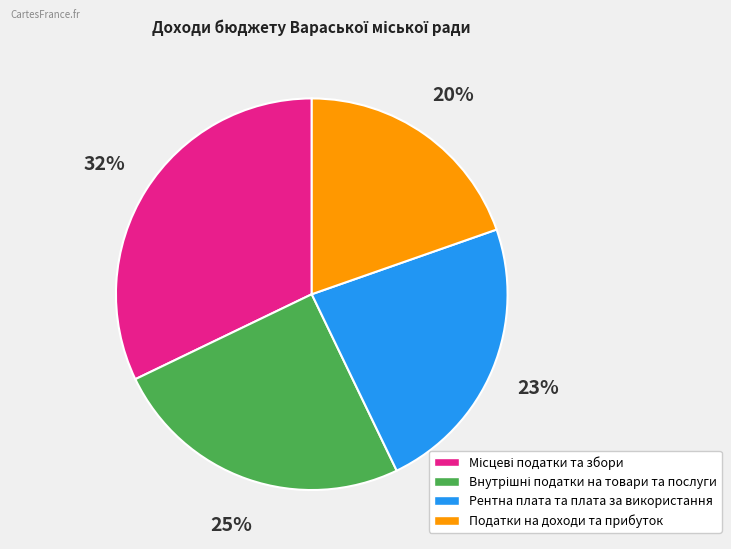

How many segments does this pie chart have?

4